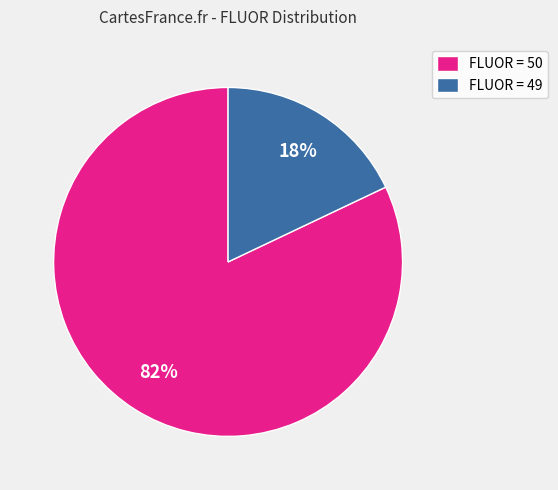

How many slices are in this pie chart?

2